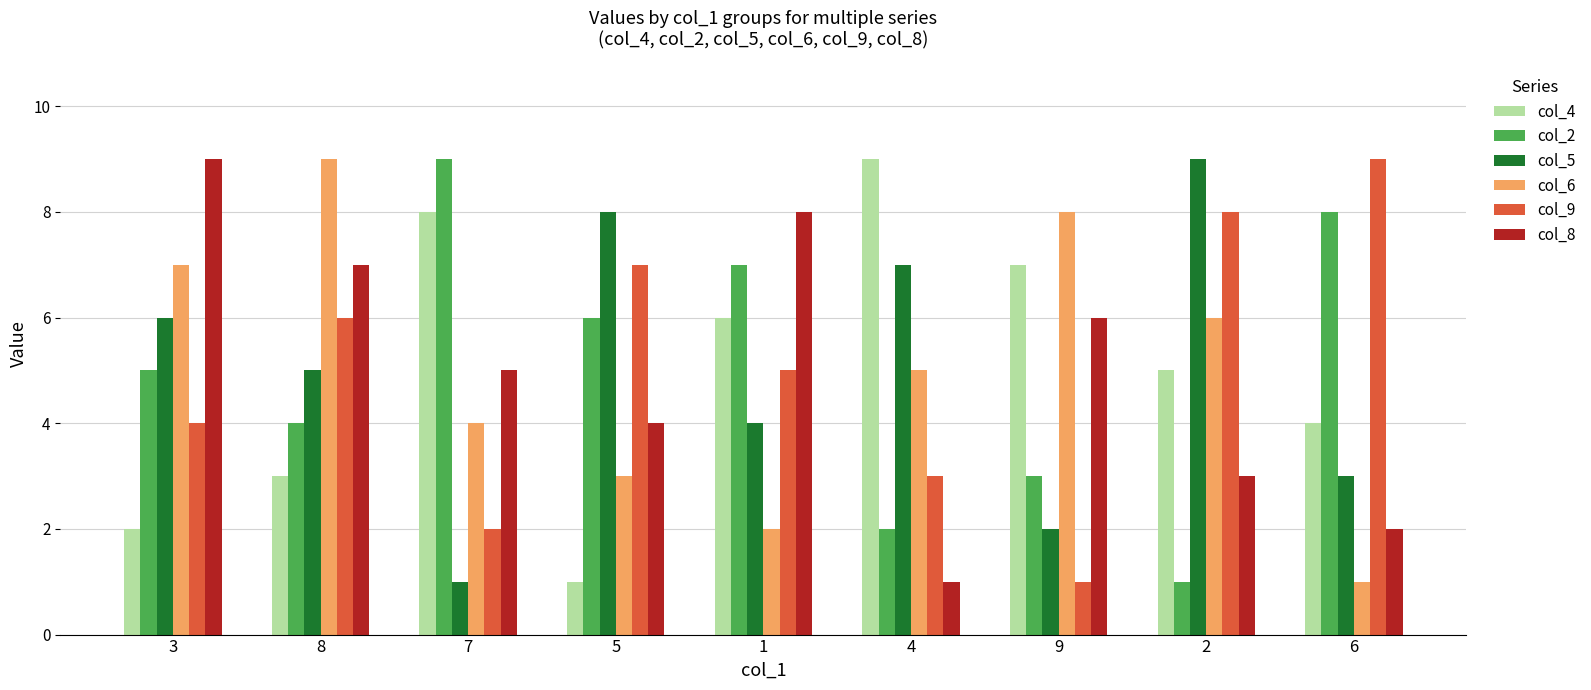

At which category is the sum across all series the highest?

8